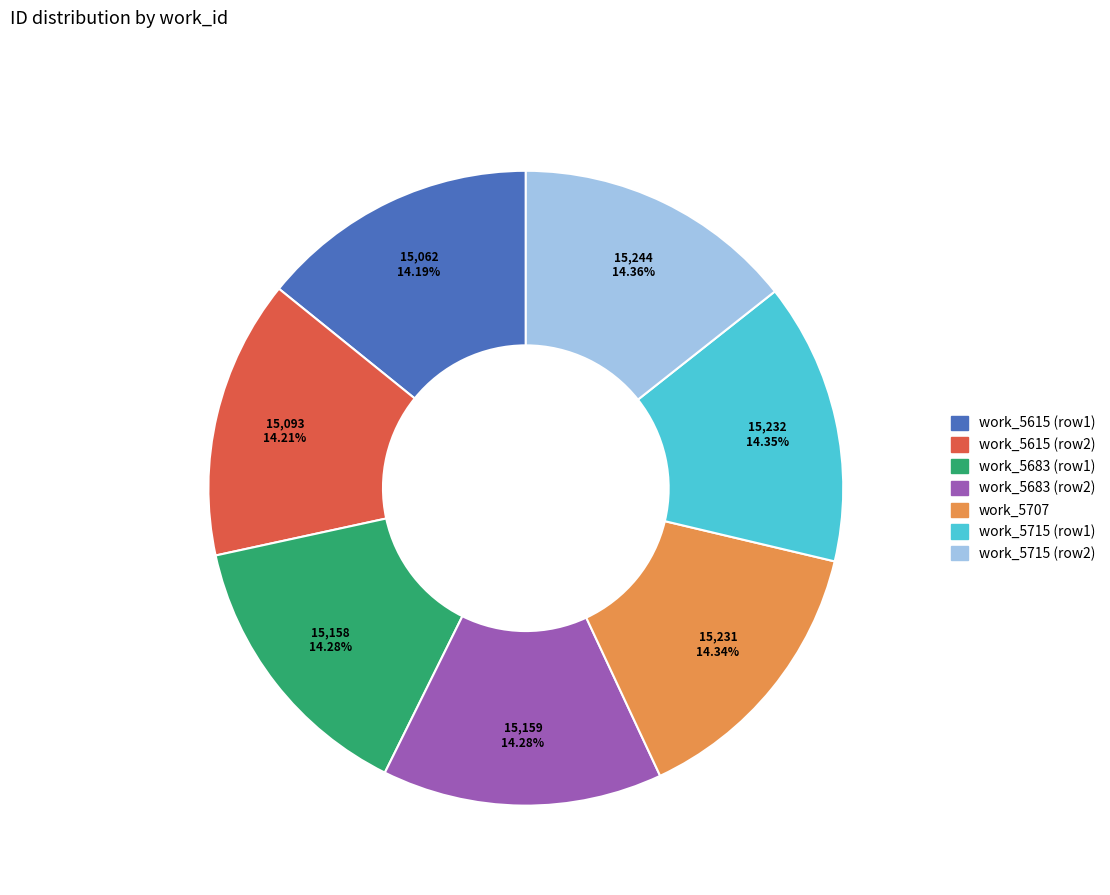

Is there a majority slice in this chart?

No